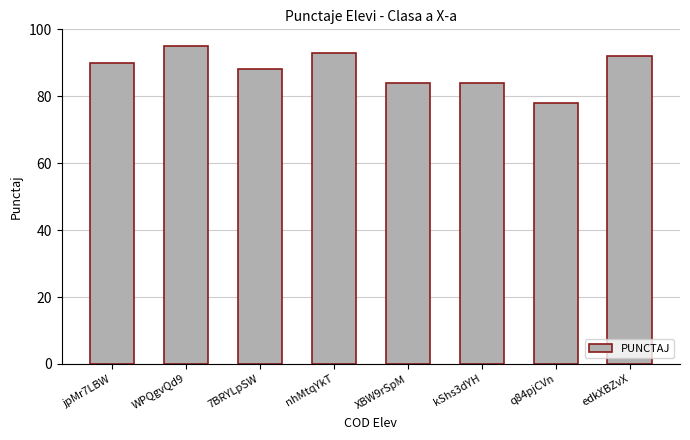

What position from the left is q84pjCVn?

7